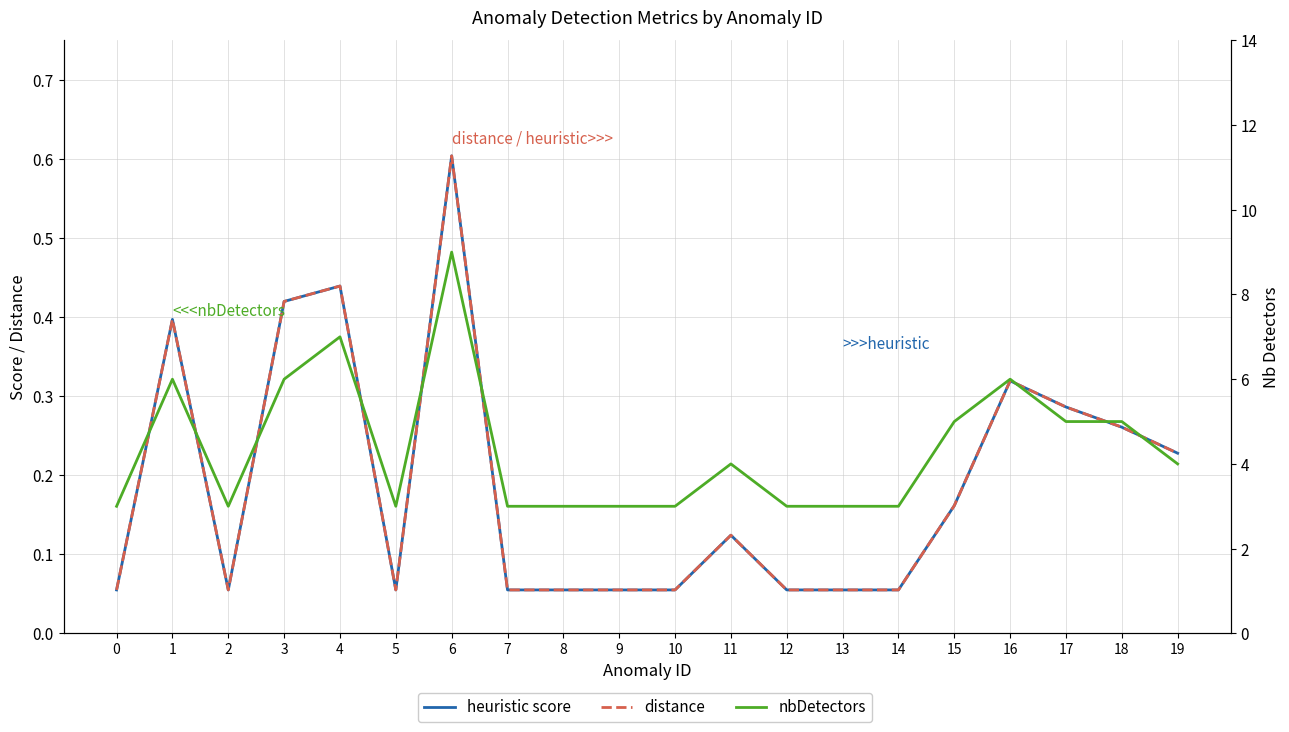

The heuristic score series shows 0.1 at 2. True or false?

False